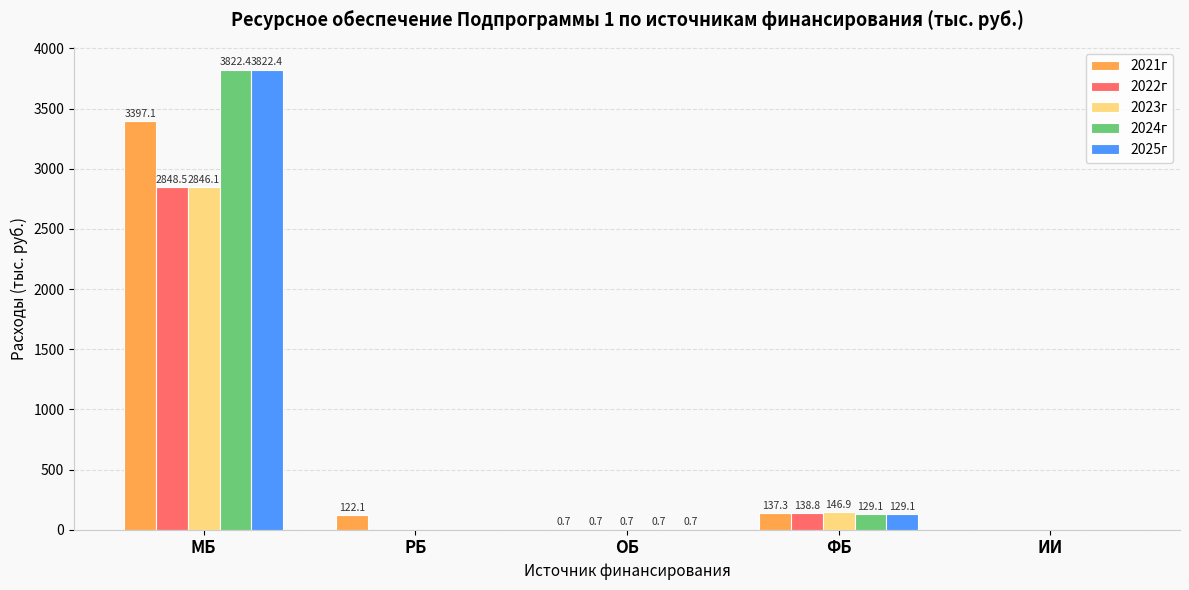

What is the difference between the 2023г values at МБ and РБ?

2846.1